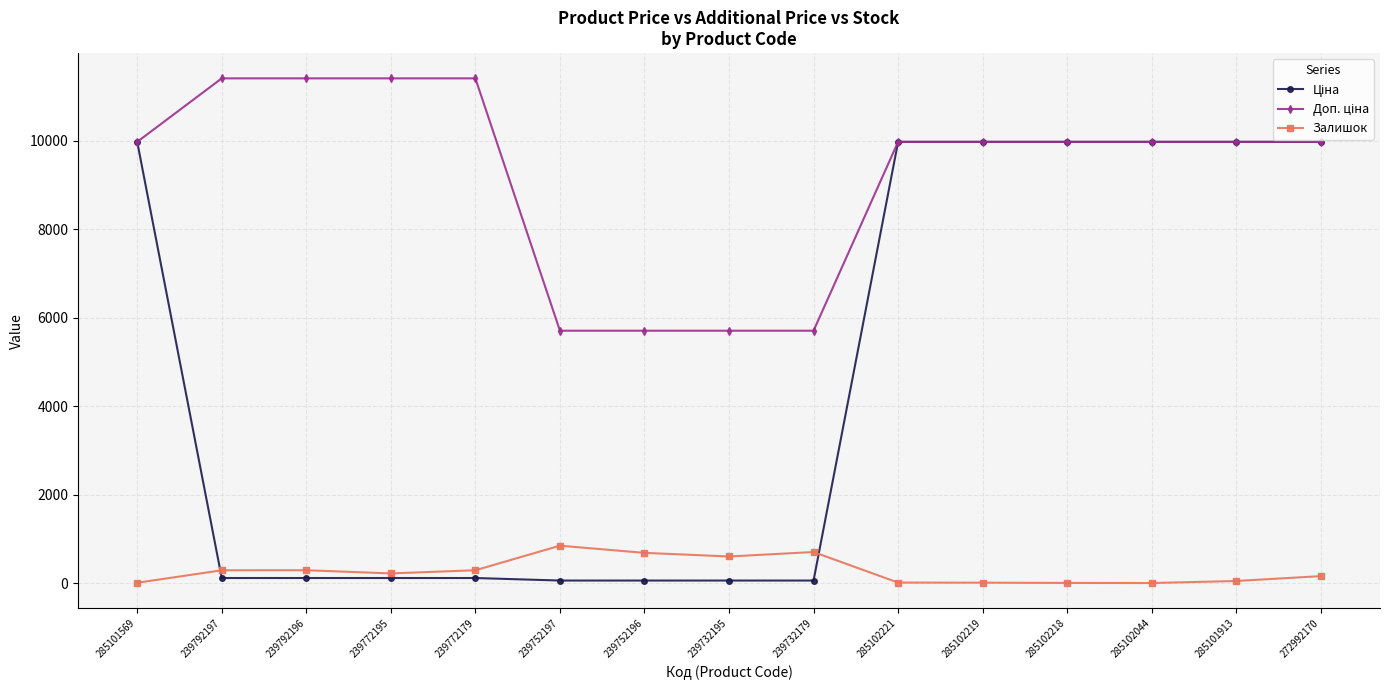

Is it true that Залишок equals 290.0 at 239792196?

True